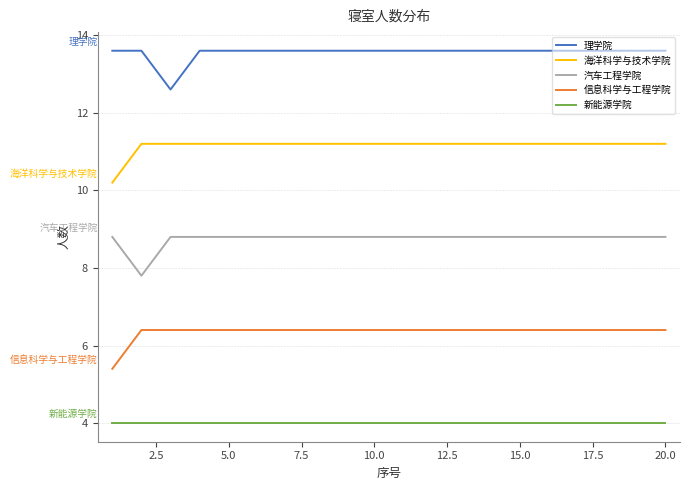

What is the maximum value for 理学院?

13.6